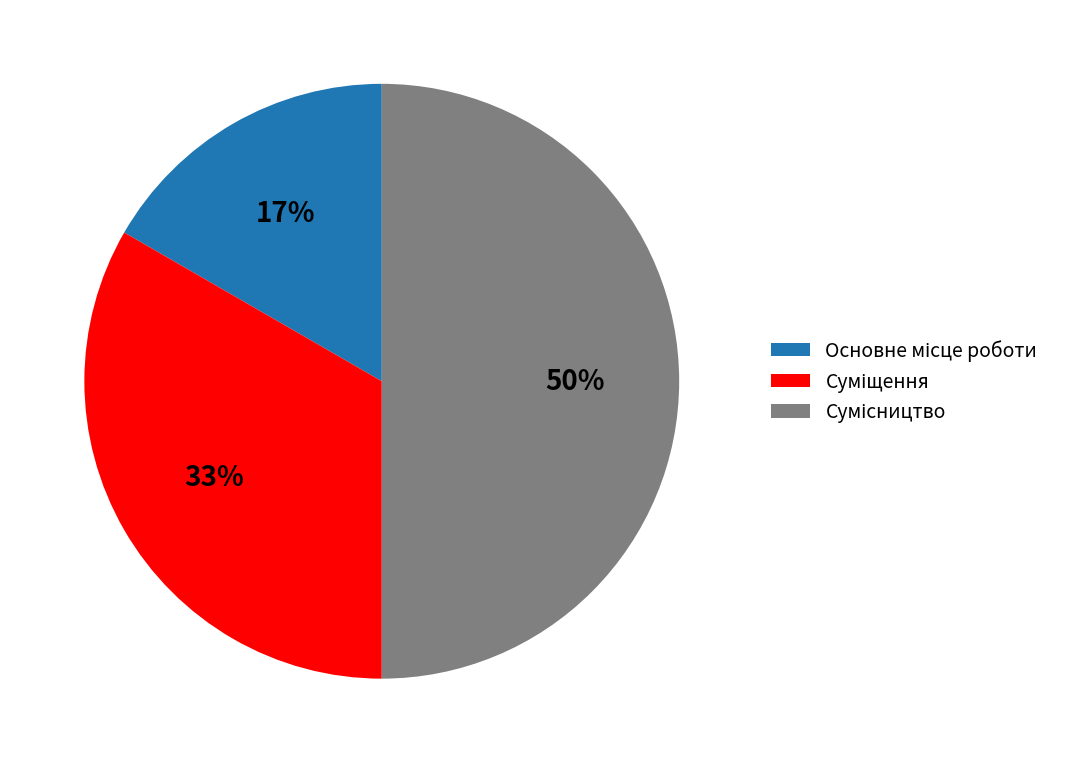

Count the number of slices in the pie.

3